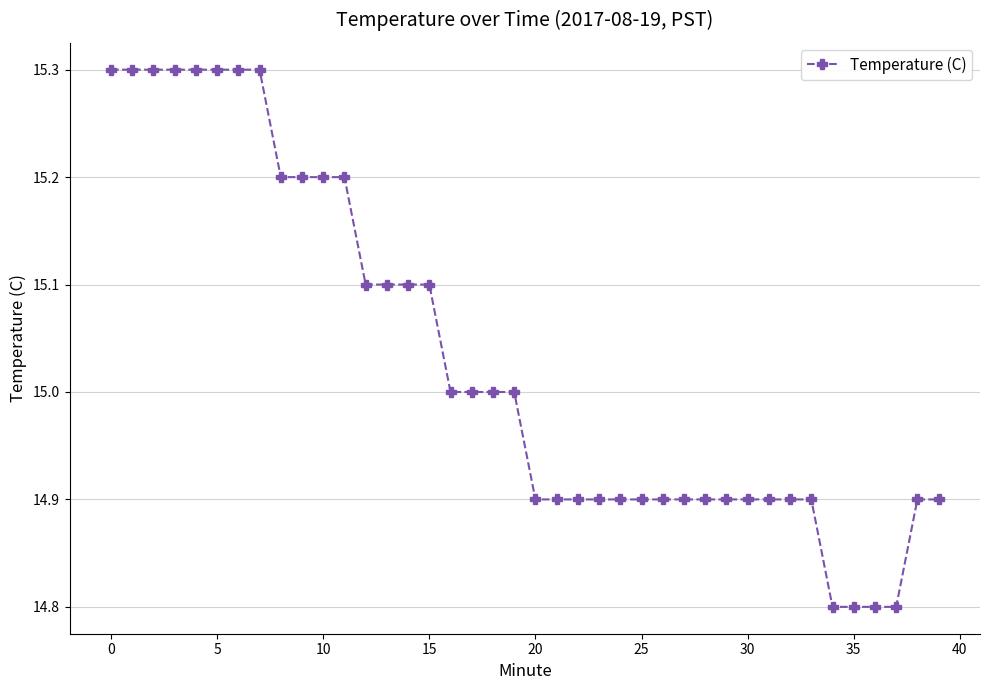

What is the sum of all values?

601.2